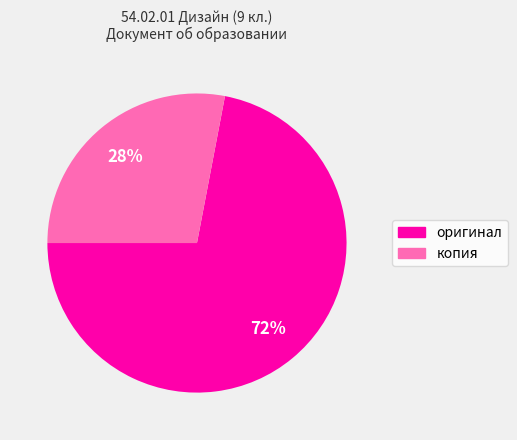

Which slice is the smallest?

копия